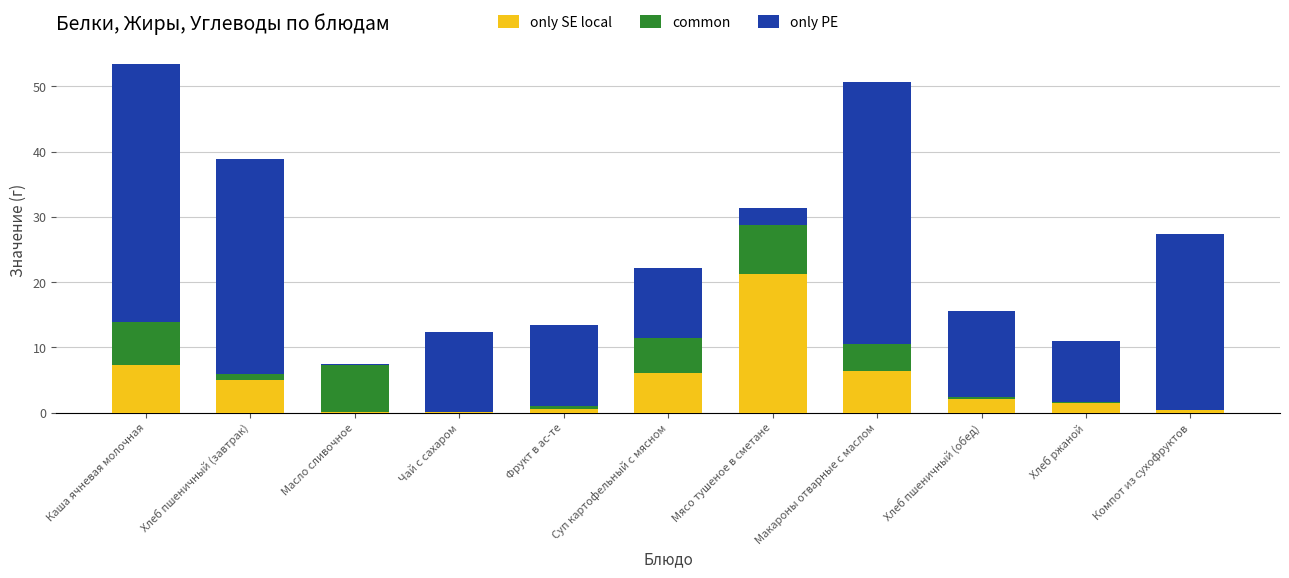

What is the total value across all series at Каша ячневая молочная?

53.4